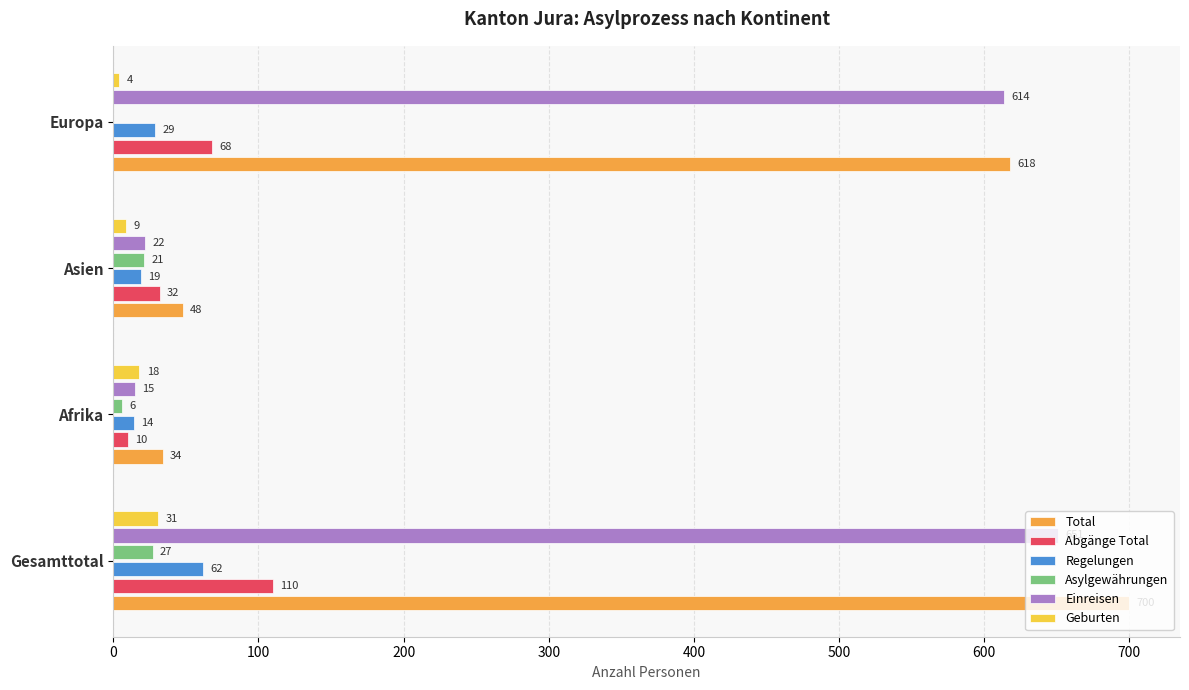

Which series has the largest total across all categories?

Total